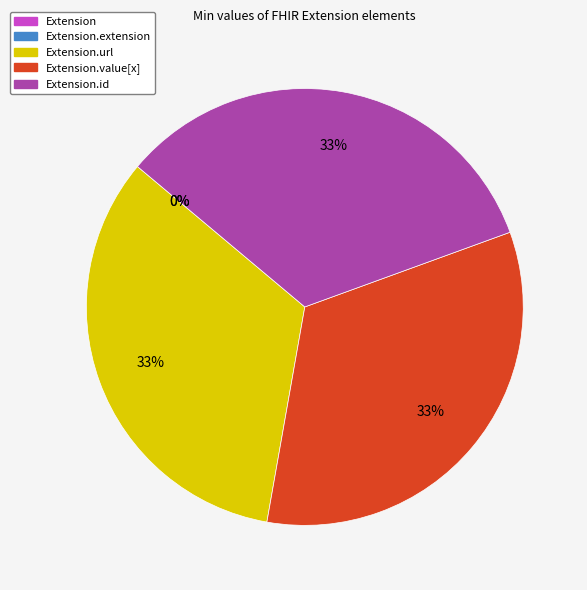

What percentage do Extension.id and Extension.extension together represent?

33.3%